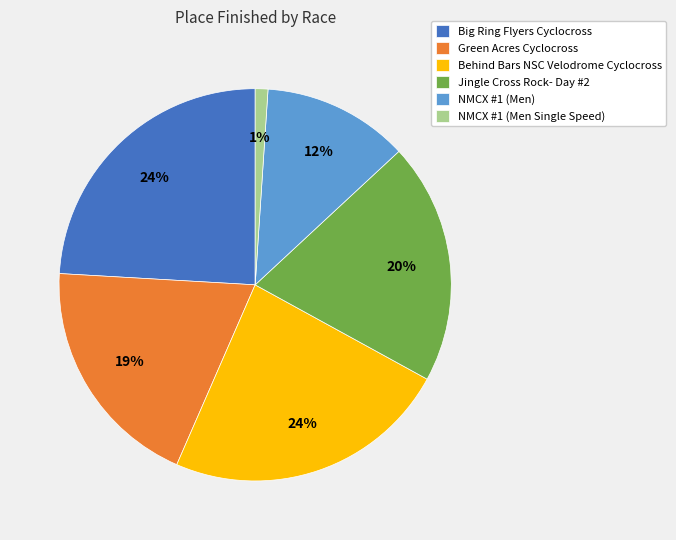

Does Jingle Cross Rock- Day #2 represent more than half of the total?

No